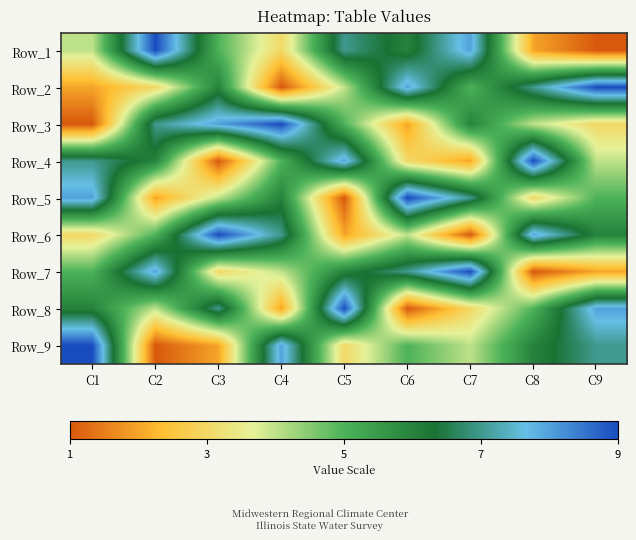

How many distinct data groups are displayed?

9